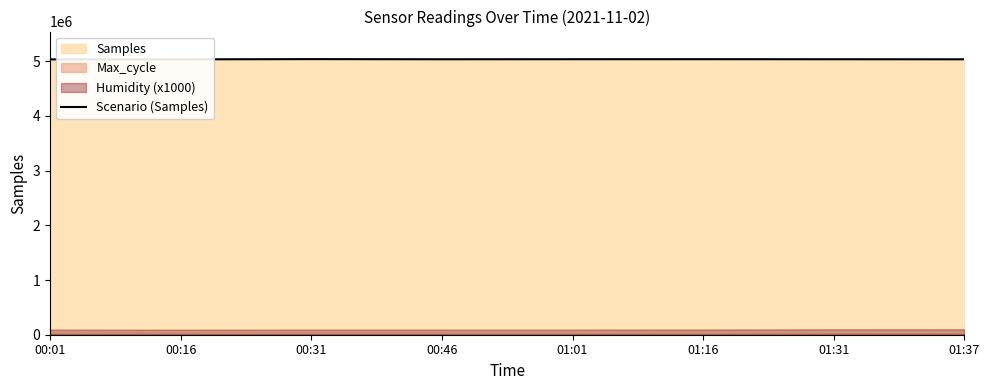

What is the label of the 6th point from the right?

00:31